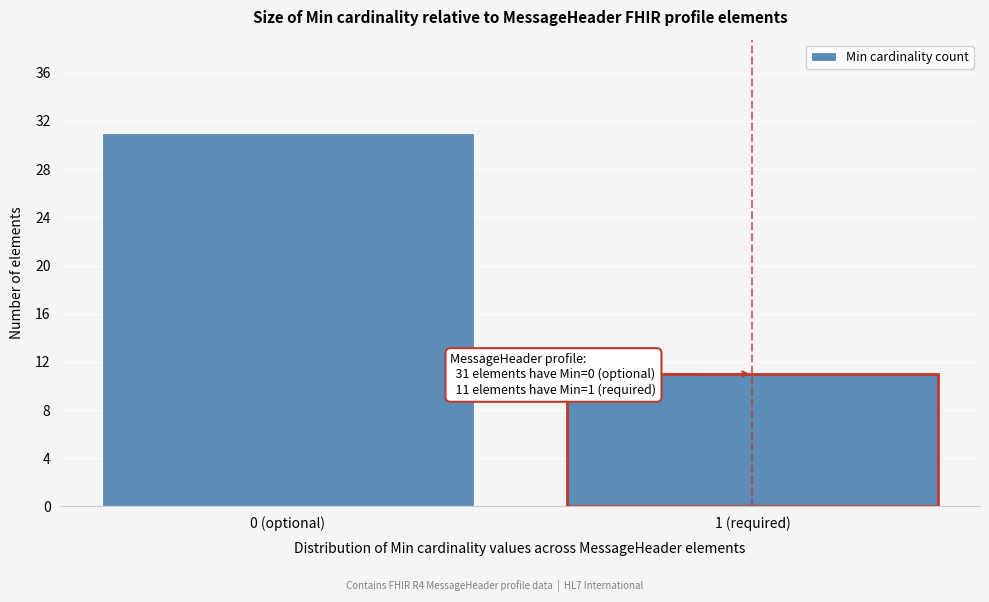

Reading left to right, what are all the values shown in this chart?

0 (optional)=31	1 (required)=11